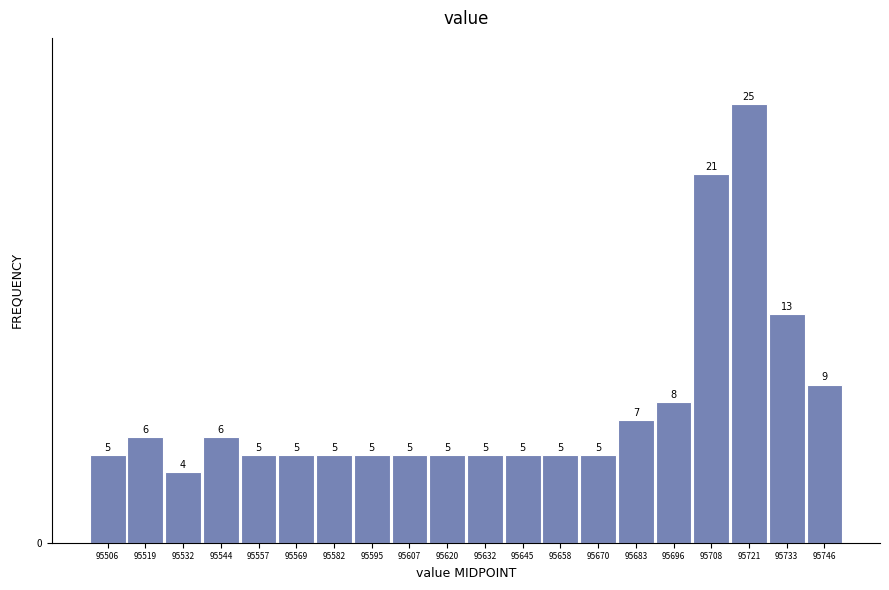

Over which range of the x-axis is the bar tallest?

95714 to 95728